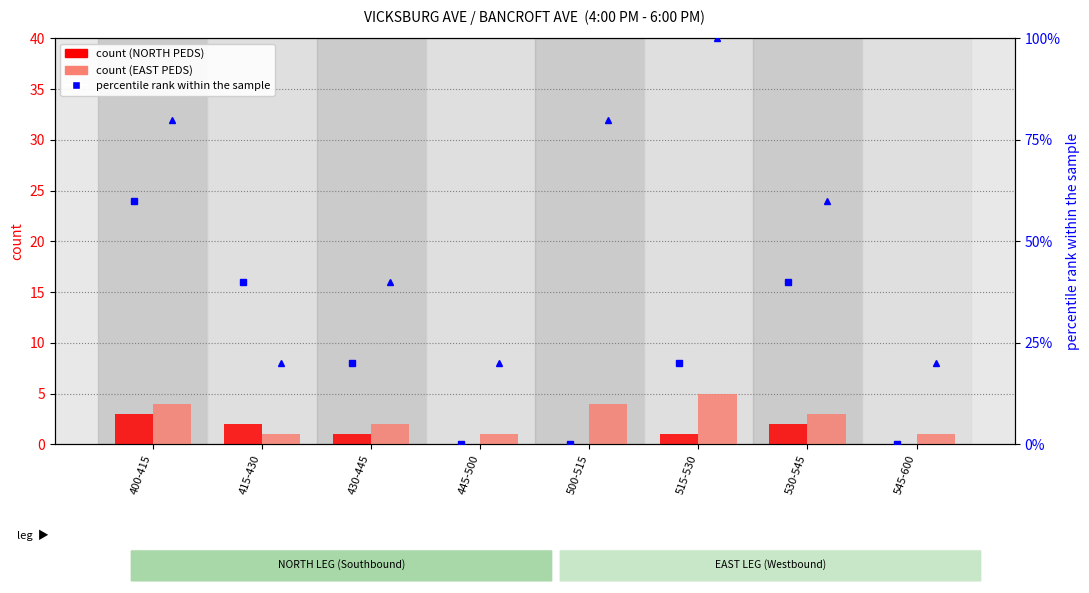

Which category has the highest value in the NORTH PEDS percentile rank series?

400-415